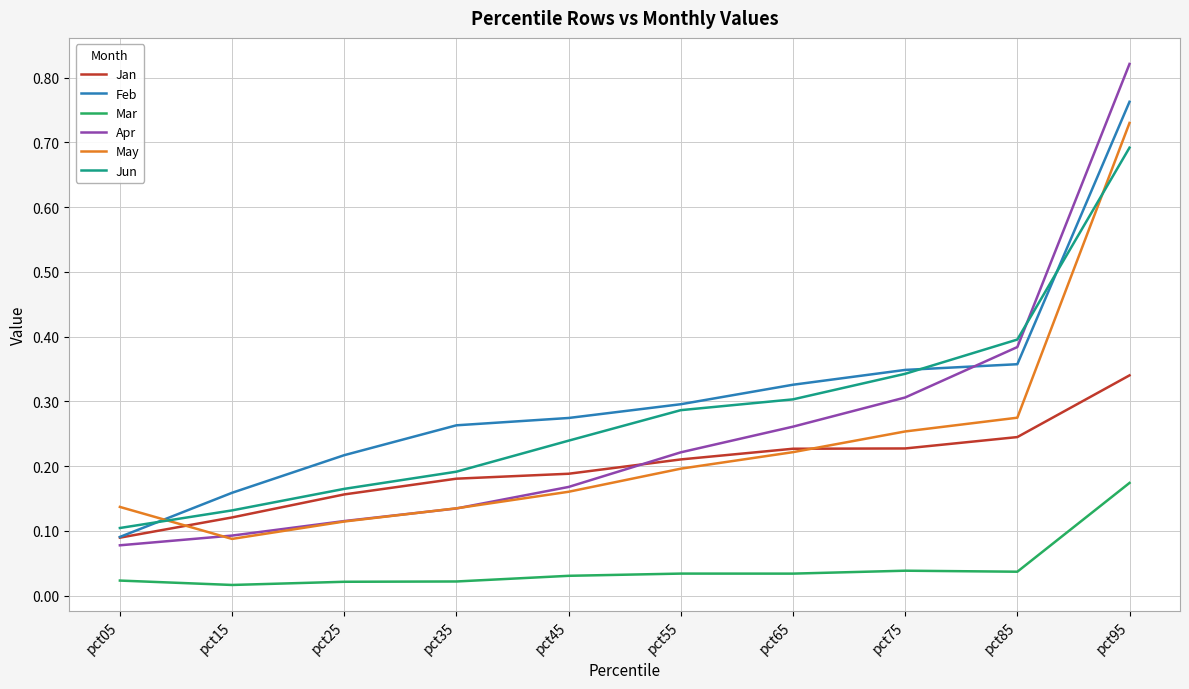

True or false: Mar and Apr intersect in this chart.

False